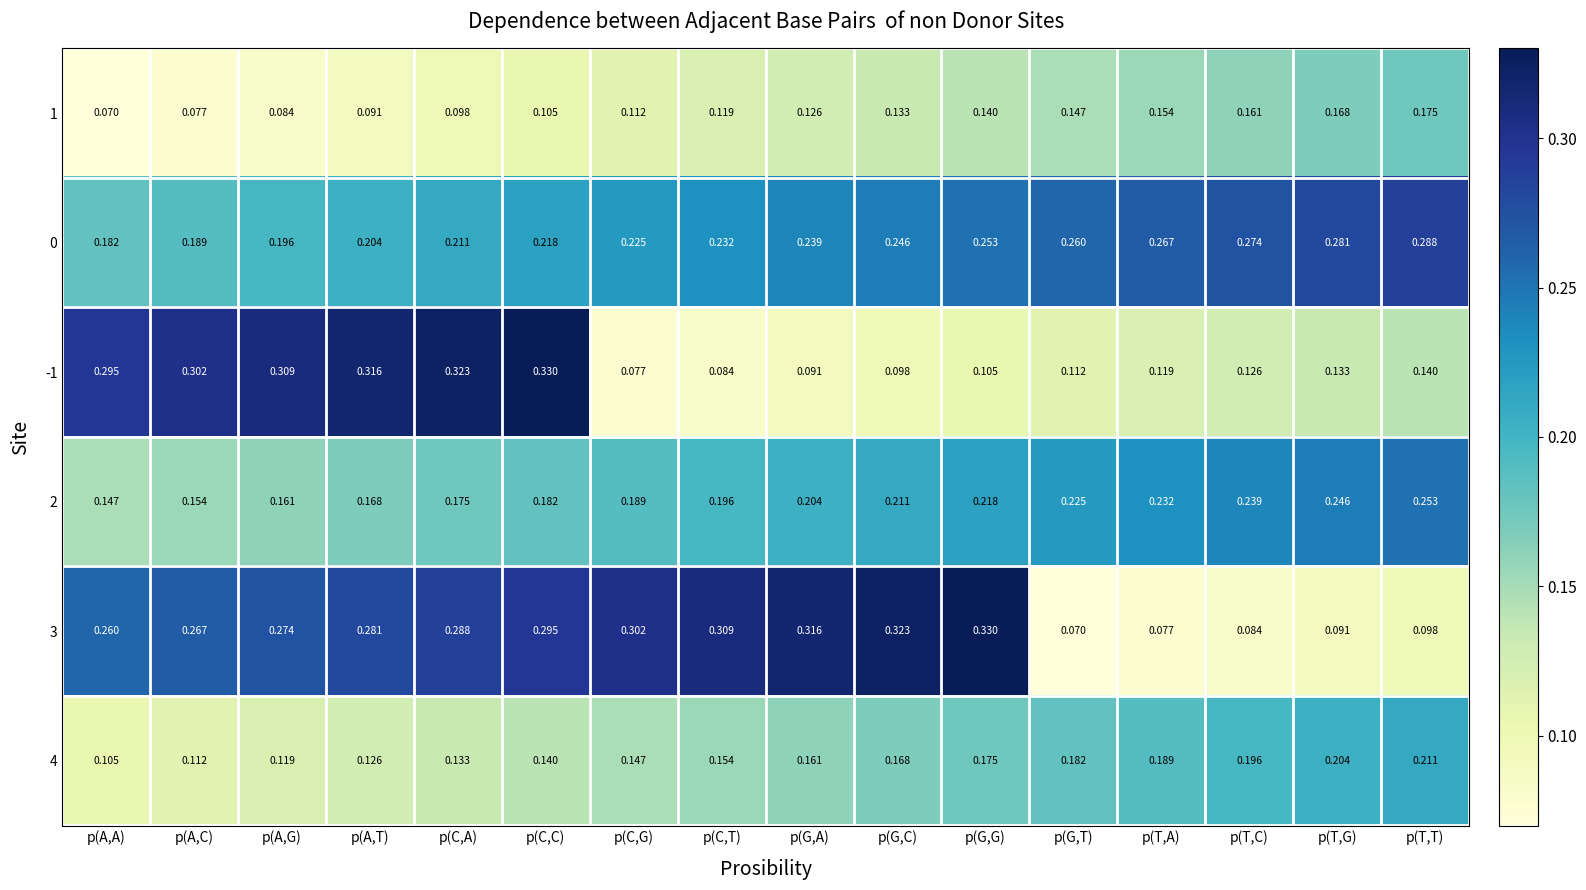

At which label is 4 closest to 0?

p(A,A)